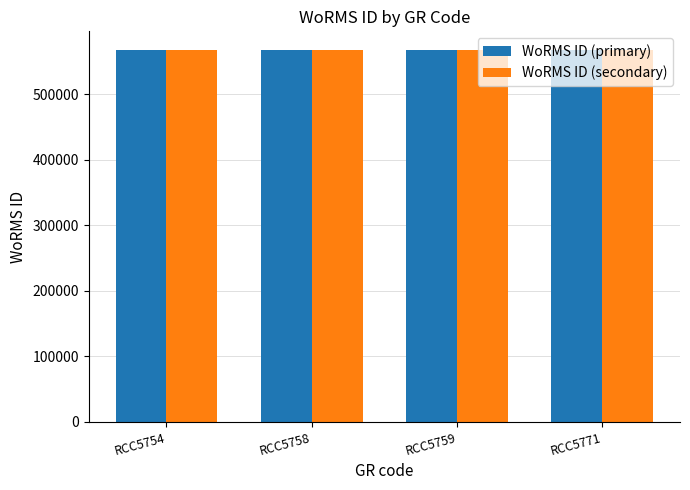

The value of WoRMS ID (primary) at RCC5759 is 567678. True or false?

True